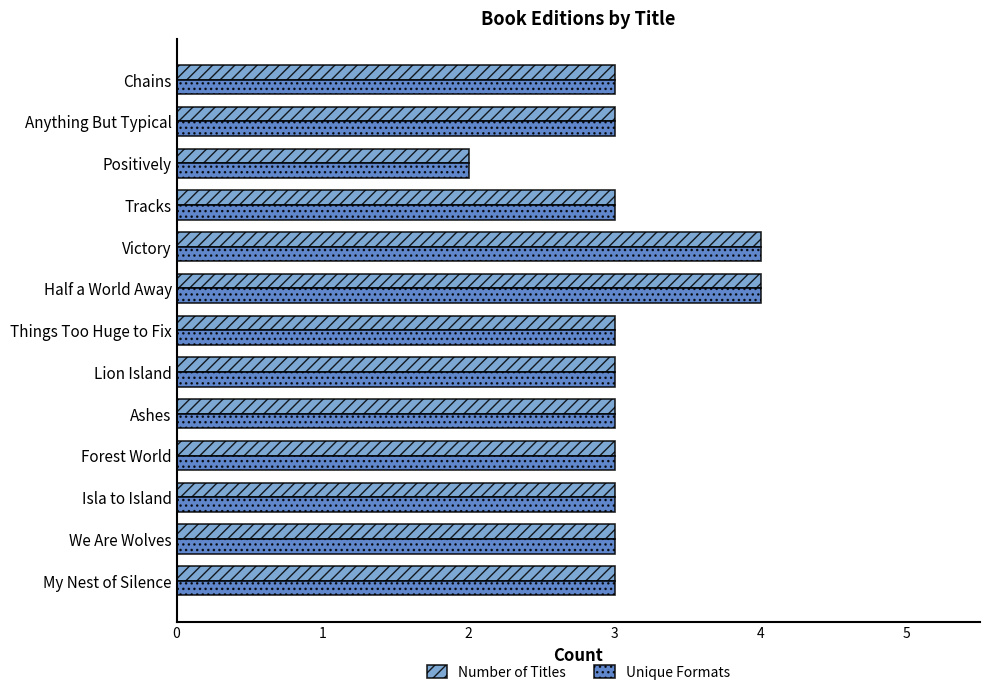

The value of Number of Titles at We Are Wolves is 3. True or false?

True